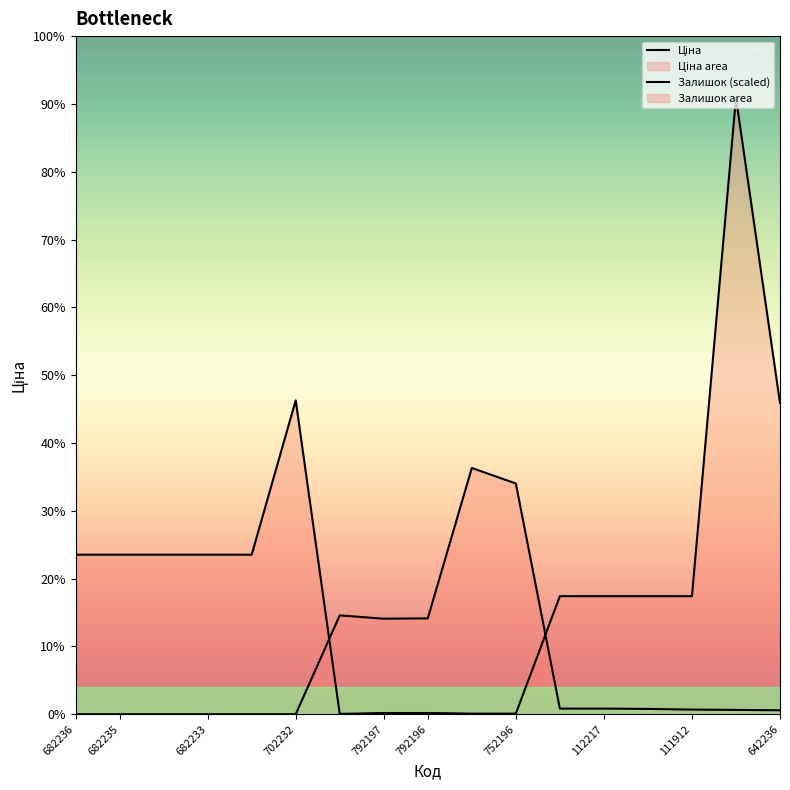

At 111912, list the series in order from largest to smallest.

Ціна, Залишок (scaled)